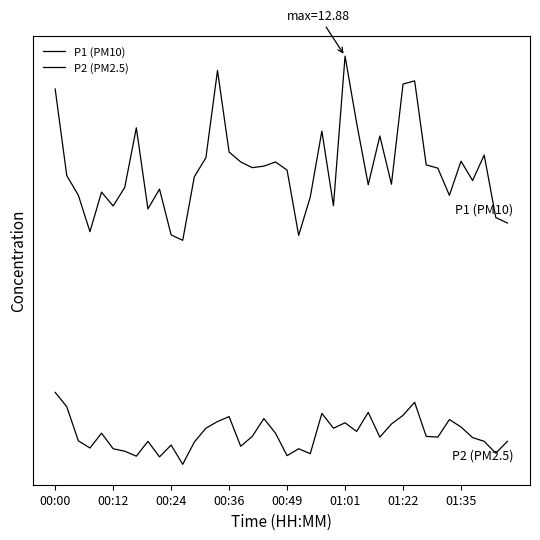

Does the chart display data point markers on the line(s)?

No